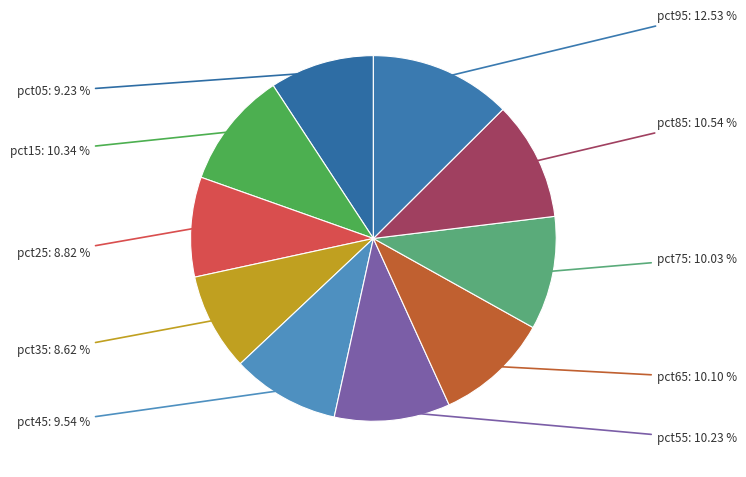

Is it true that pct95 is 13% of the pie?

True